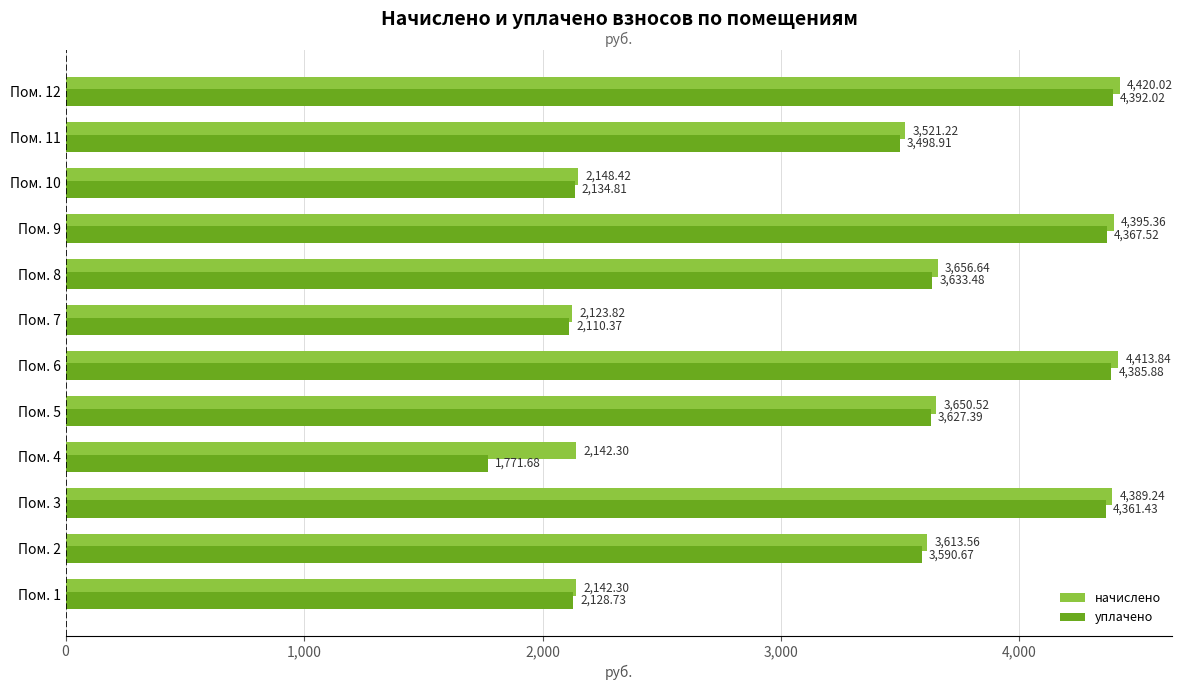

Rank the series by their maximum value, from lowest to highest.

уплачено, начислено